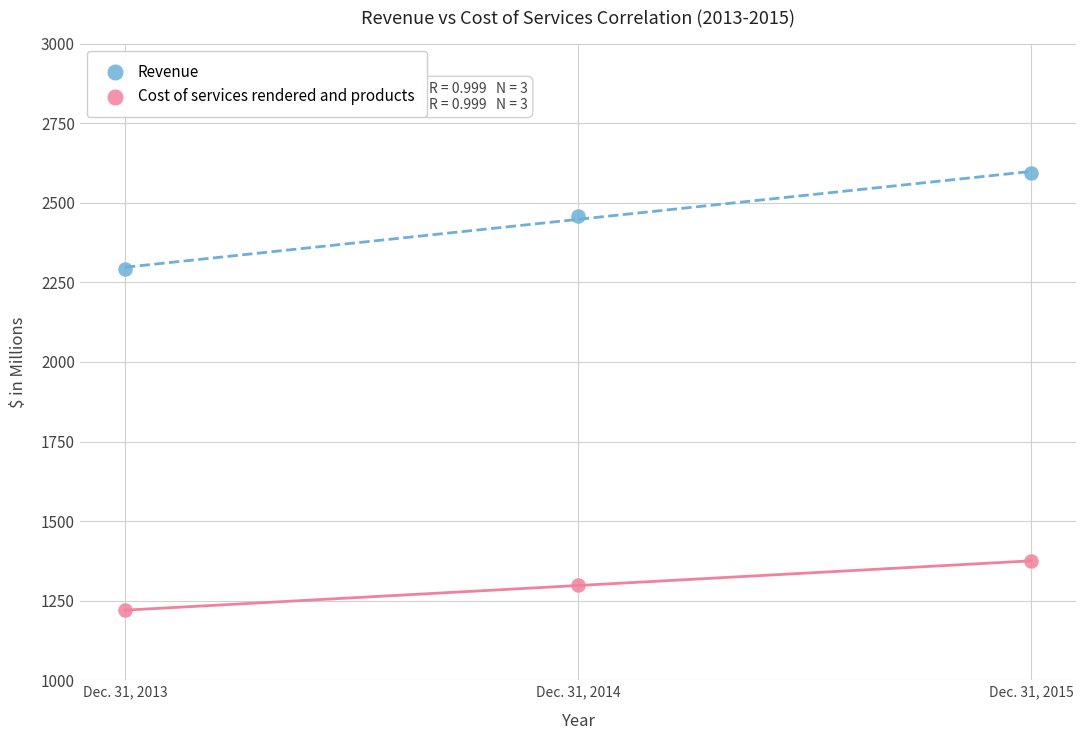

Which series contains the highest Y value?

Revenue